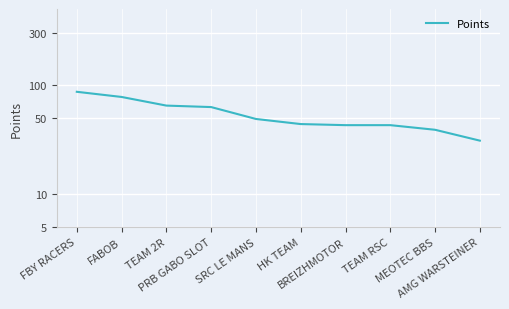

What is the difference between the maximum and minimum values?

56